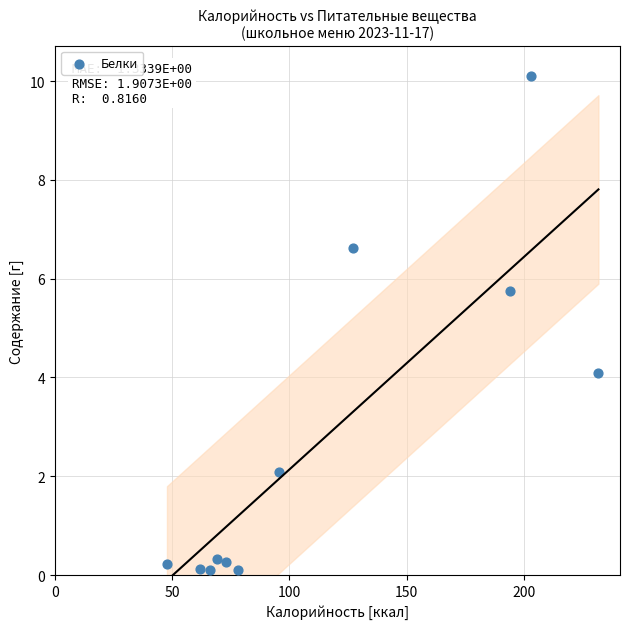

What is the average X value?

113.4